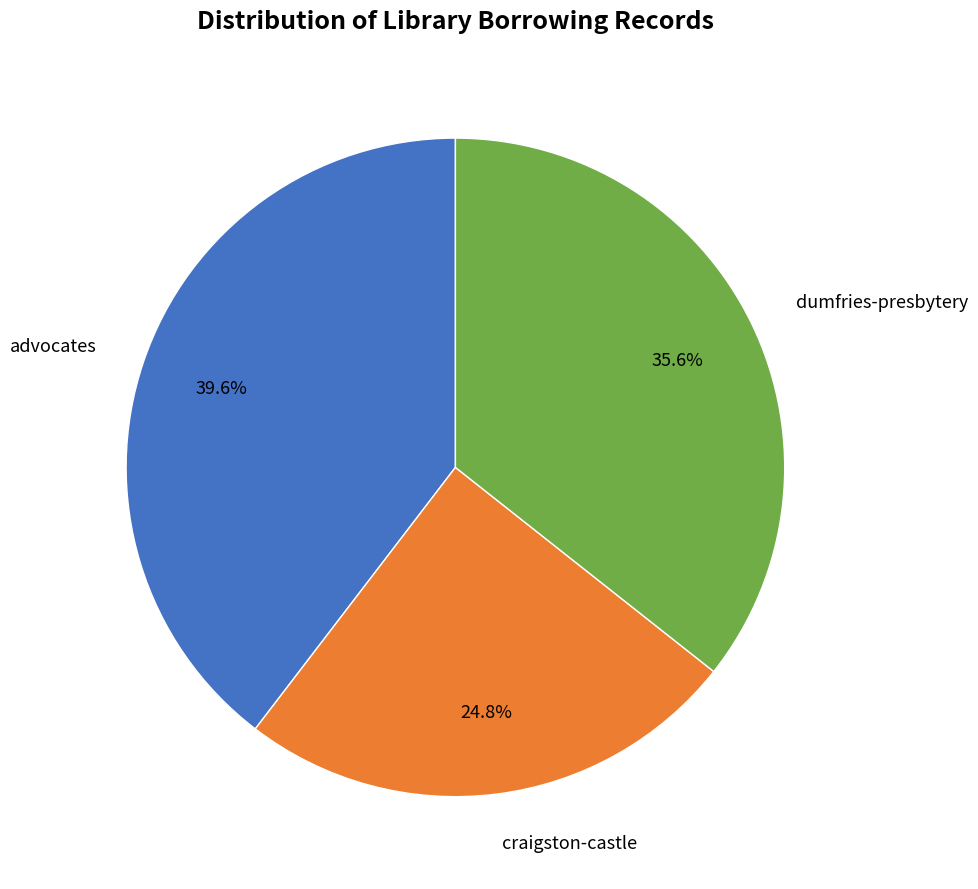

What is the smallest slice in the pie chart?

craigston-castle